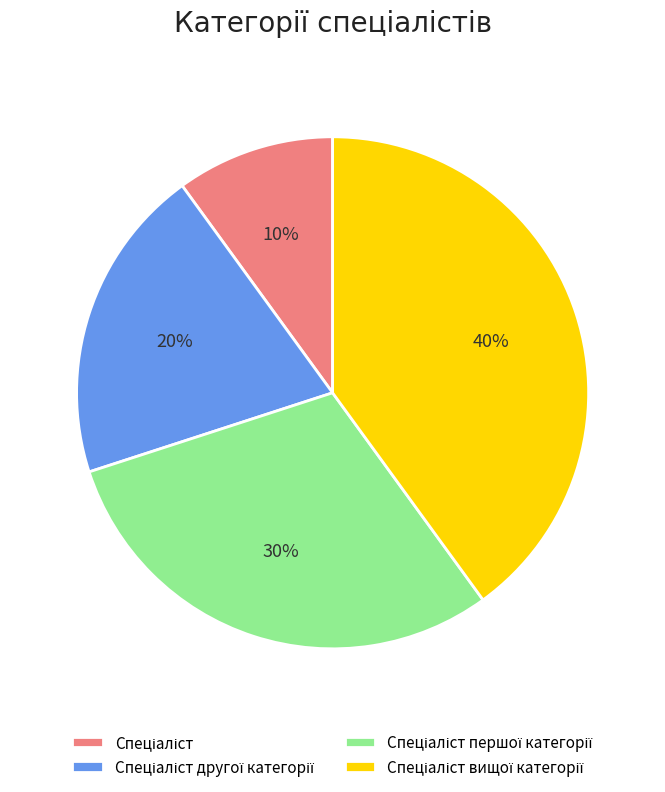

Does any single category account for the majority?

No